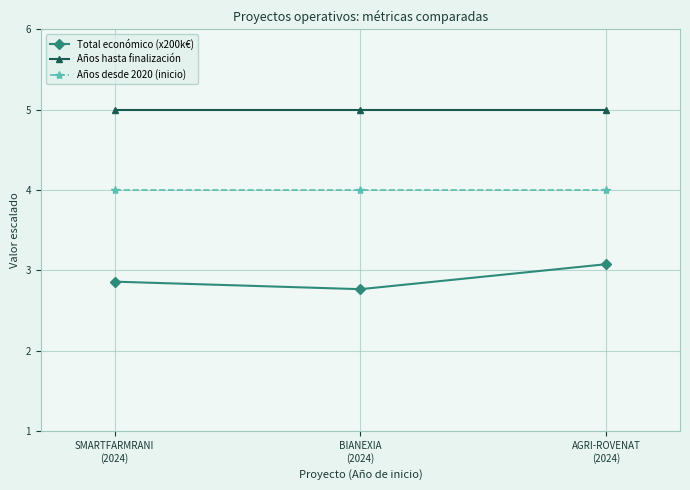

What is the spread (max minus min) of values at SMARTFARMRANI
(2024)?

2.1